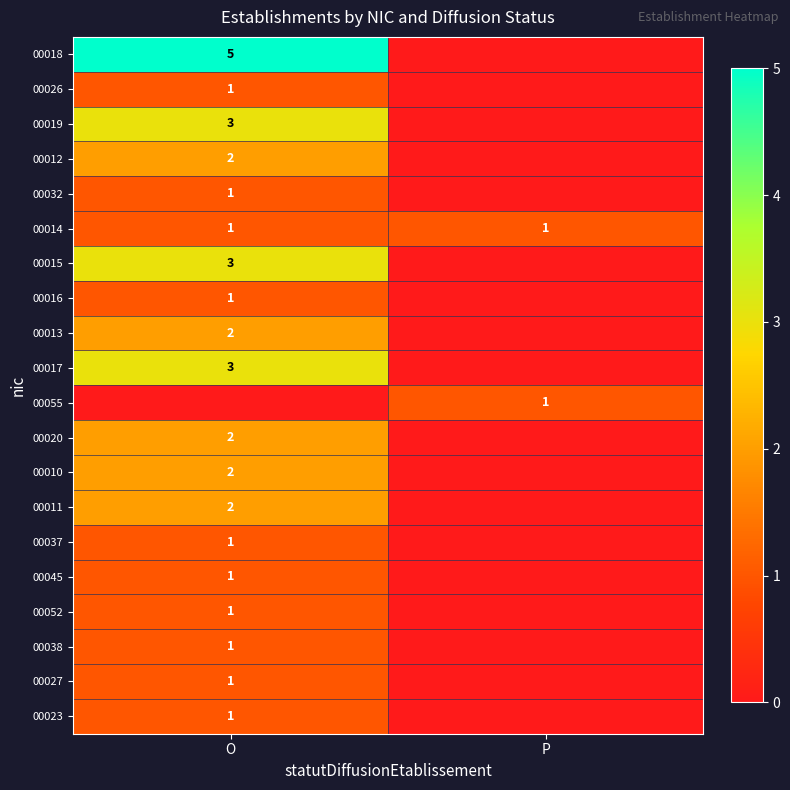

The 00052 series shows 0 at O. True or false?

False